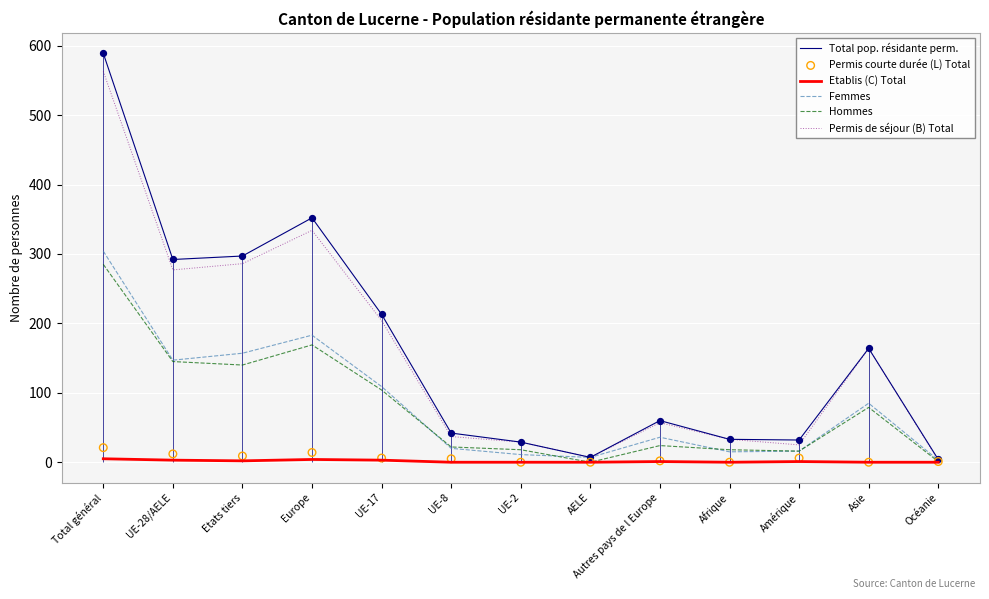

At which category is the sum across all series the highest?

Total général